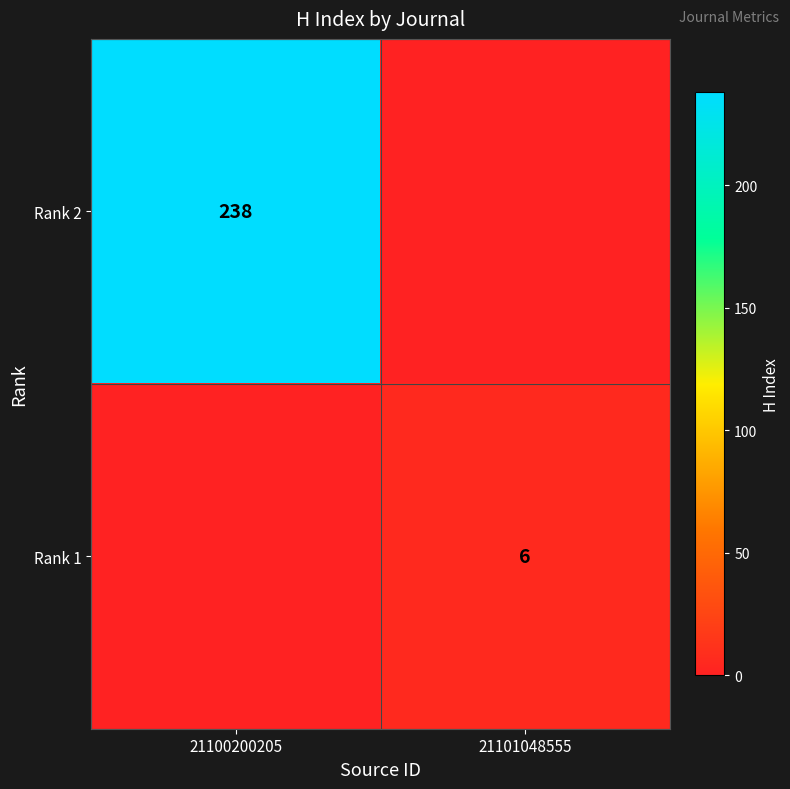

At how many categories does at least one series exceed 231?

1